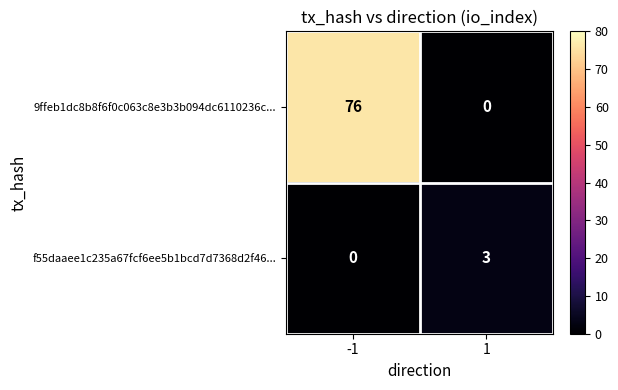

Reading left to right, extract all data points from this chart.

9ffeb1dc8b8f6f0c063c8e3b3b094dc6110236c...: 76	0
f55daaee1c235a67fcf6ee5b1bcd7d7368d2f46...: 0	3